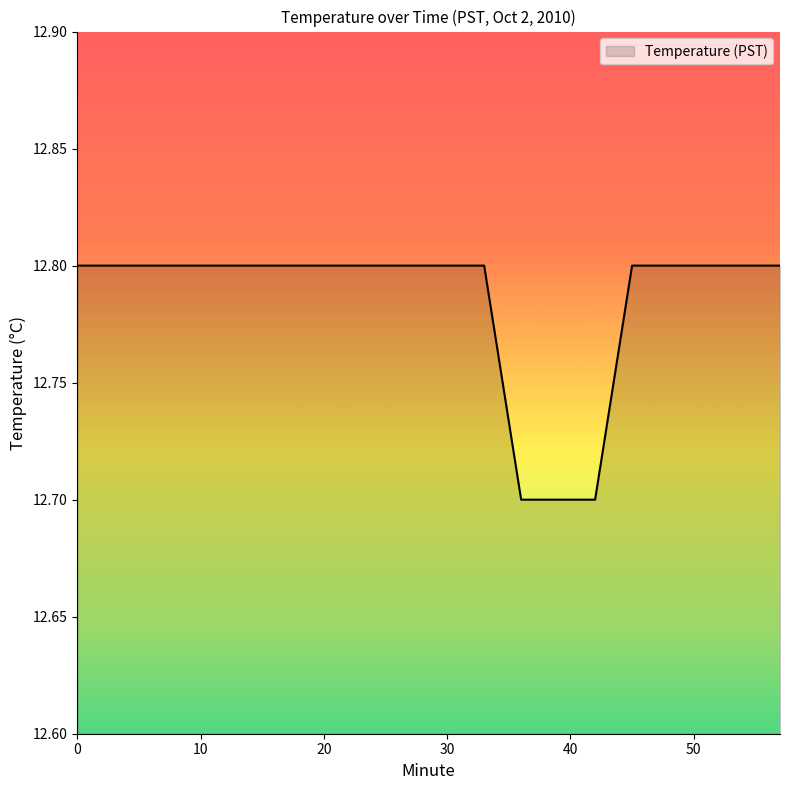

What is the greatest value displayed?

12.8